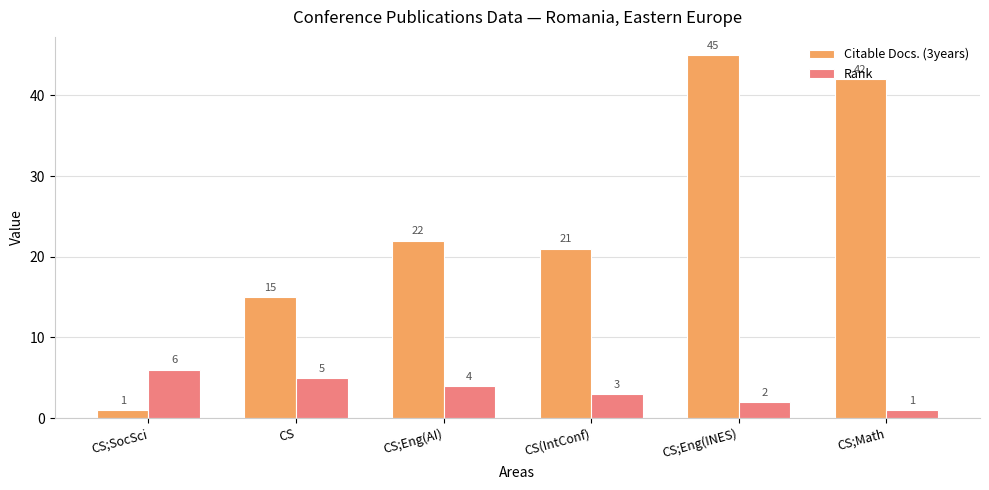

What is the minimum value for Citable Docs. (3years)?

1